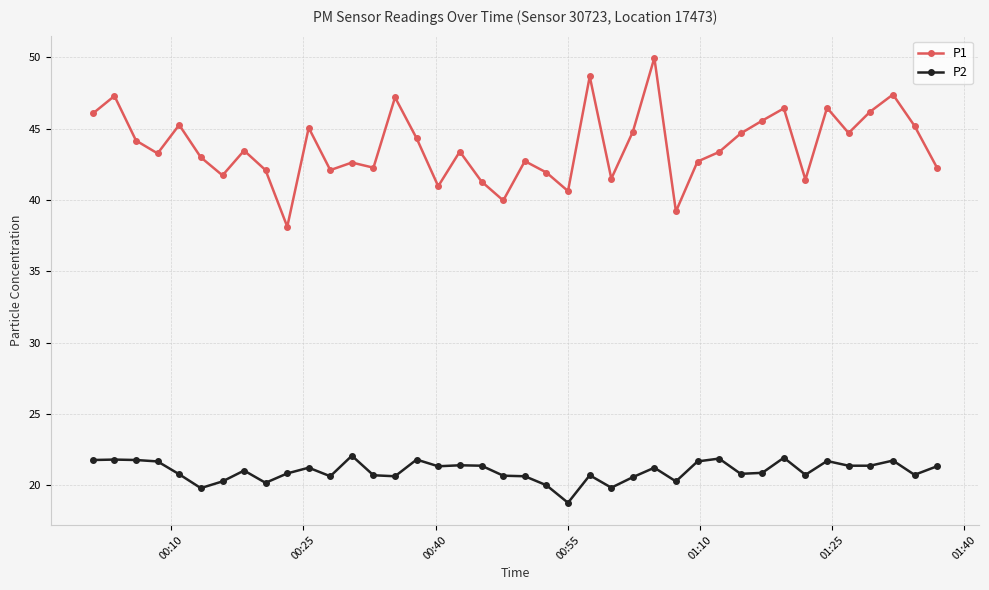

True or false: P1 has more than 2 points higher than both neighbors.

True